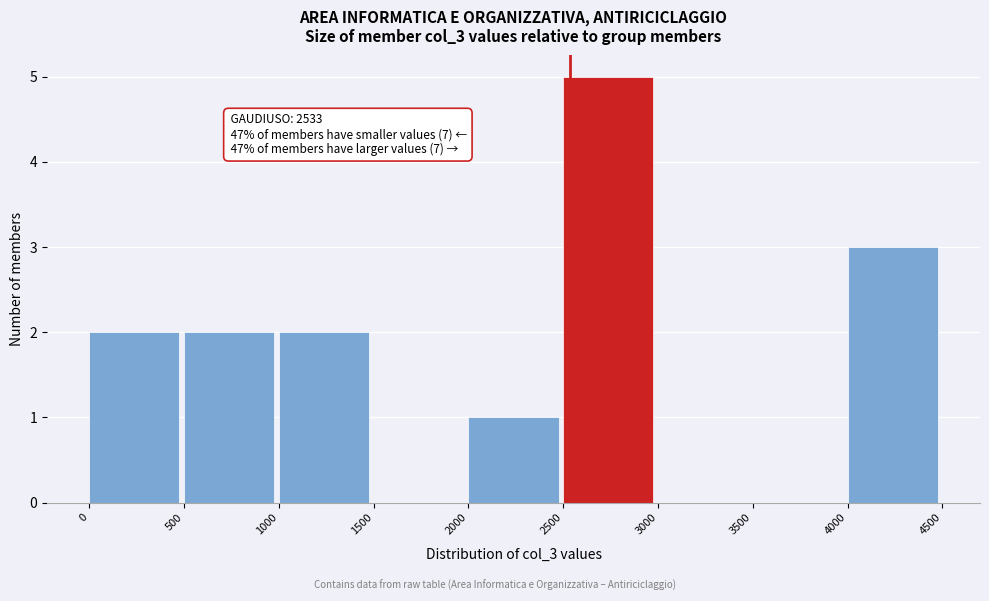

Over which range of the x-axis is the bar tallest?

2500 to 3000